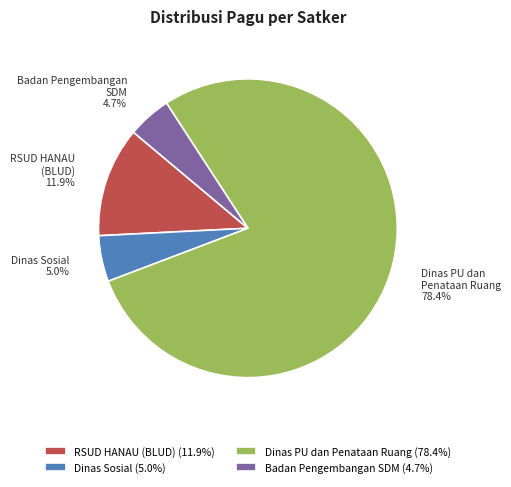

Is there any slice that represents more than half of the pie?

Yes